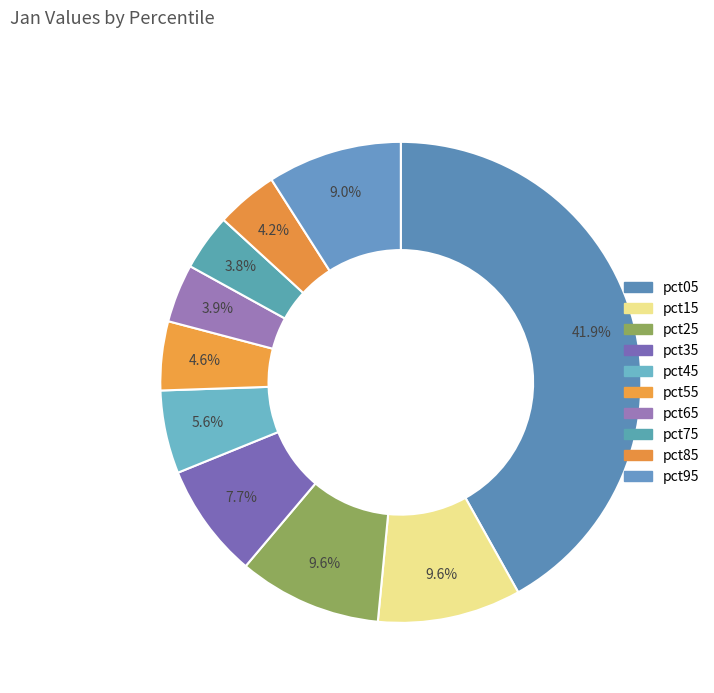

How many segments does this pie chart have?

10